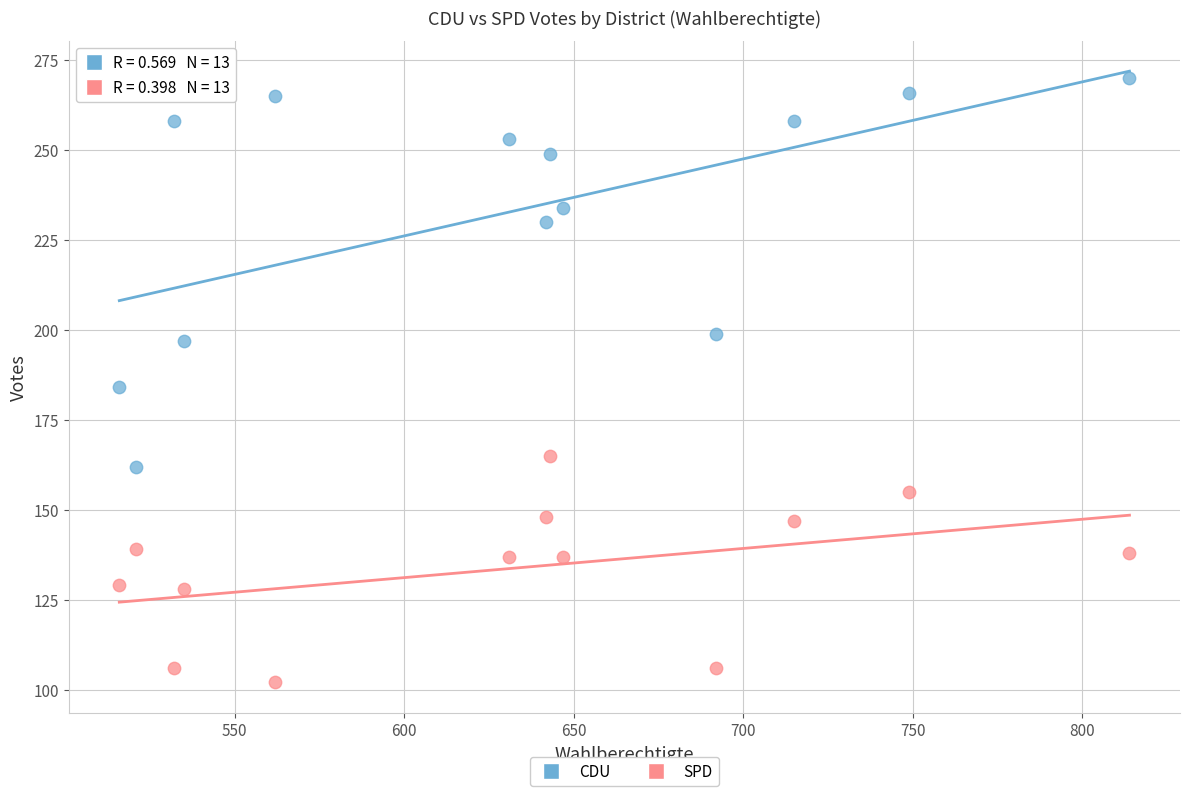

Which series contains the lowest Y value?

SPD